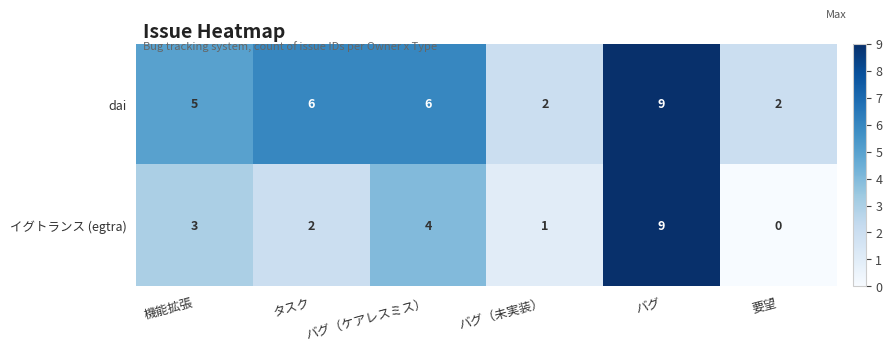

True or false: イグトランス (egtra) has a value of 9 at バグ.

True